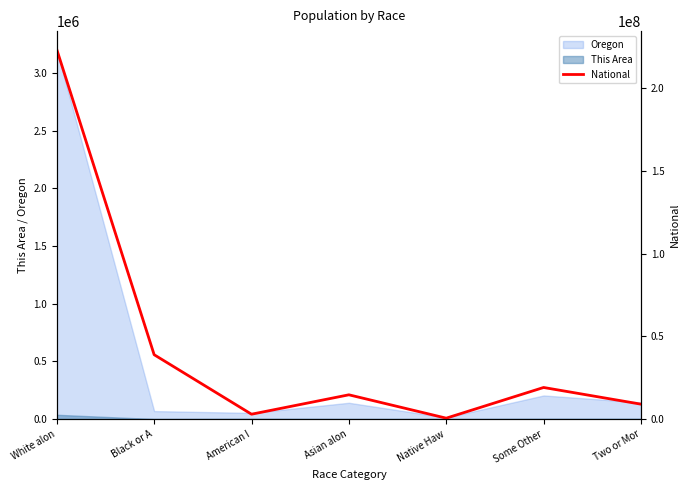

What is the change in value from Native Haw to Two or Mor?

+8469060